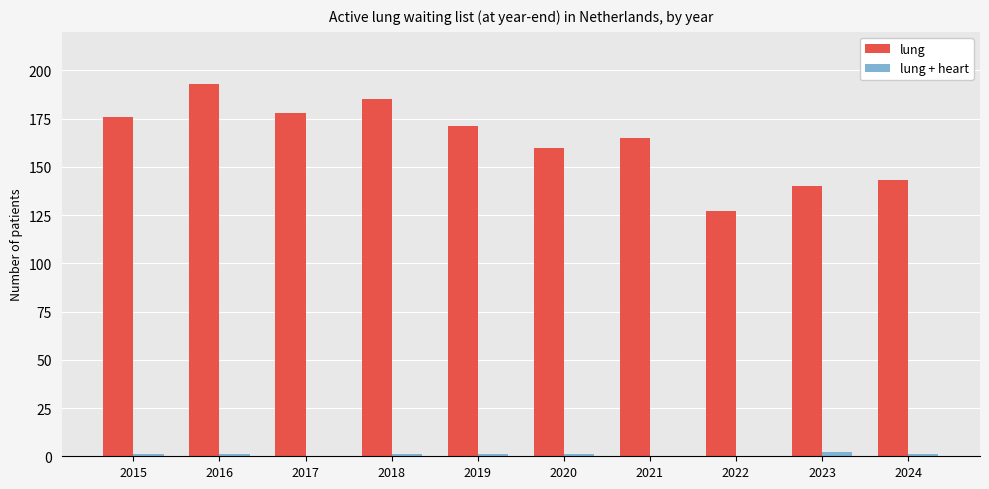

How many categories are shown in the chart?

10